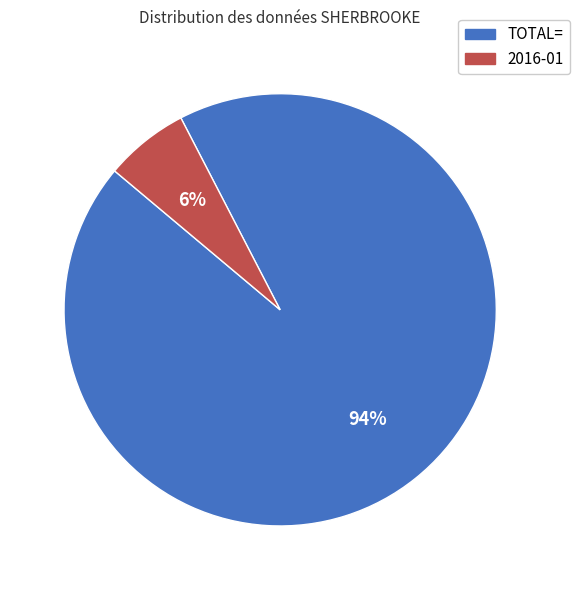

The 2016-01 slice represents 6% of the pie. True or false?

True